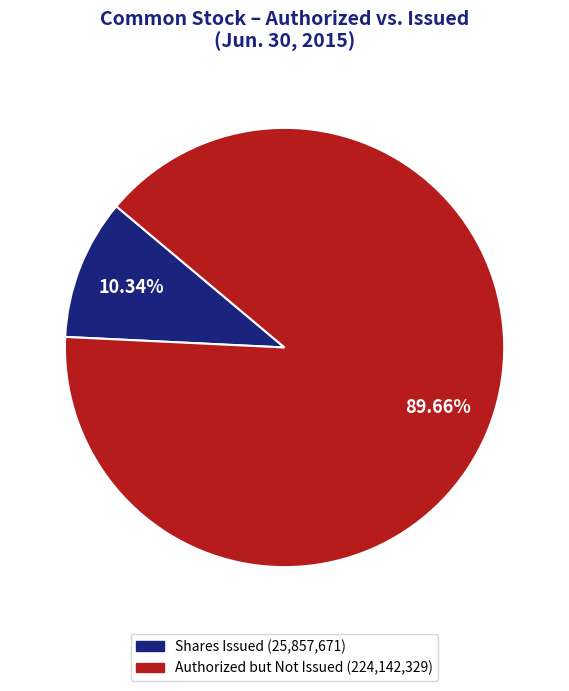

Is there any slice that represents more than half of the pie?

Yes